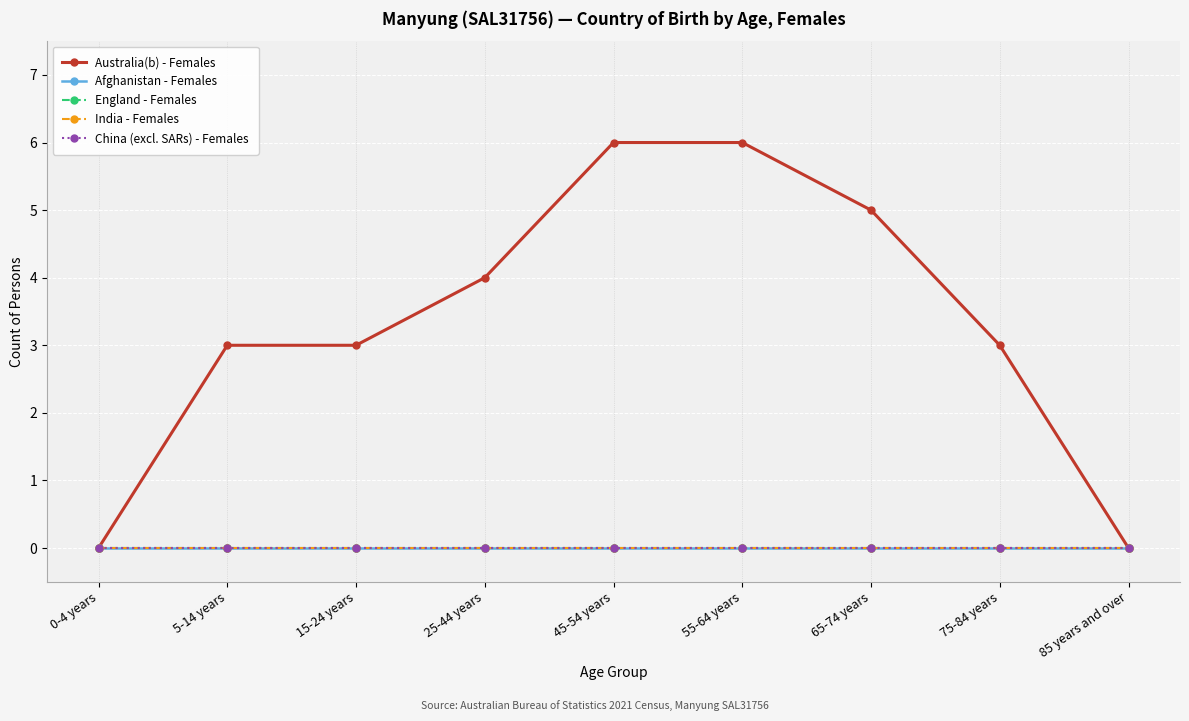

Reading left to right, transcribe all the data shown in this chart.

Australia(b) - Females: 0	3	3	4	6	6	5	3	0
Afghanistan - Females: 0	0	0	0	0	0	0	0	0
England - Females: 0	0	0	0	0	0	0	0	0
India - Females: 0	0	0	0	0	0	0	0	0
China (excl. SARs) - Females: 0	0	0	0	0	0	0	0	0